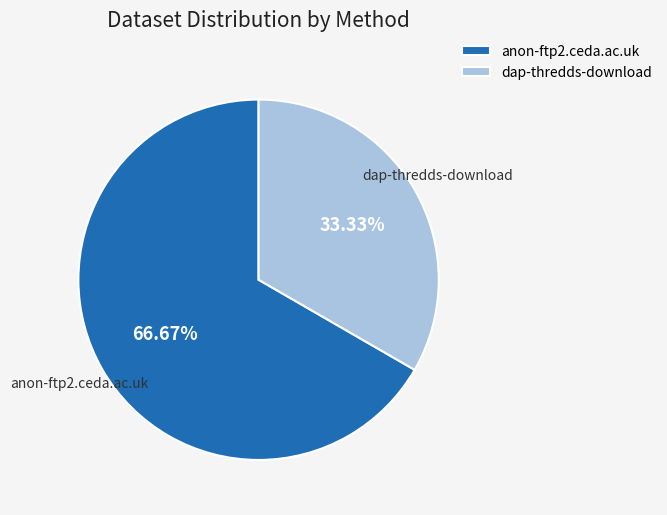

Does anon-ftp2.ceda.ac.uk account for over 50% of the chart?

Yes